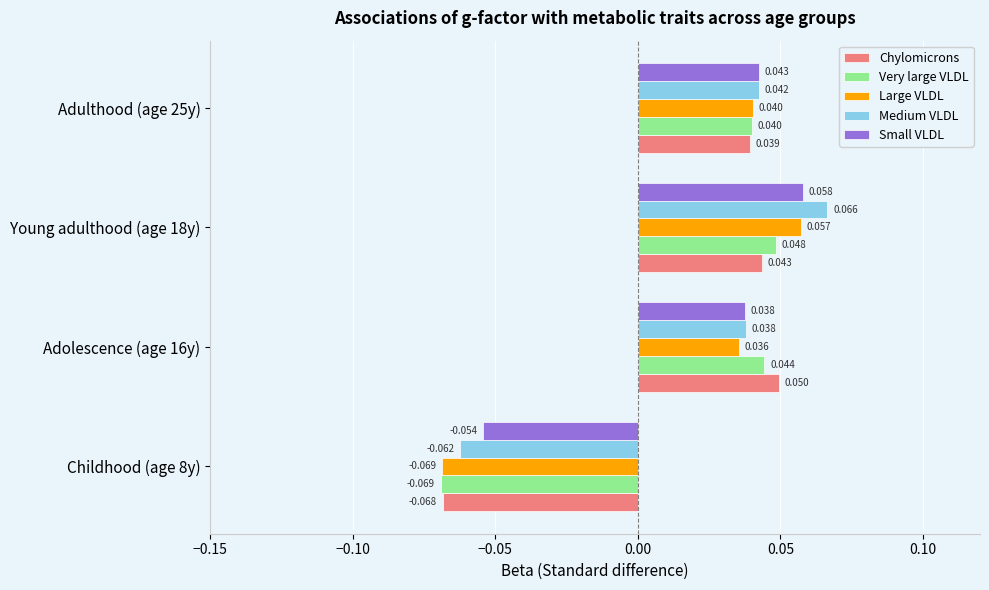

Is the value of Large VLDL at Adulthood (age 25y) greater than the value of Chylomicrons at Adulthood (age 25y)?

Yes